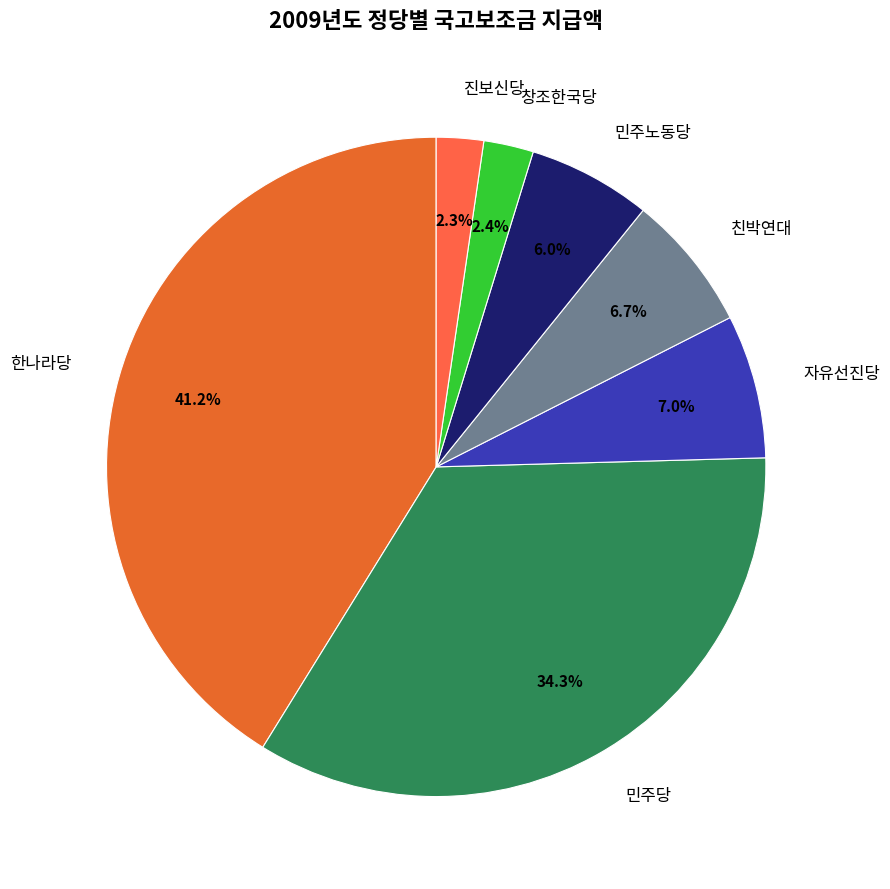

Is it true that 창조한국당 is 15% of the pie?

False